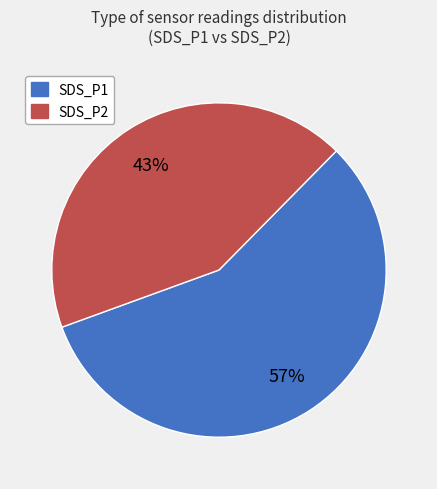

Do SDS_P2 and SDS_P1 together represent more than half of the pie?

Yes